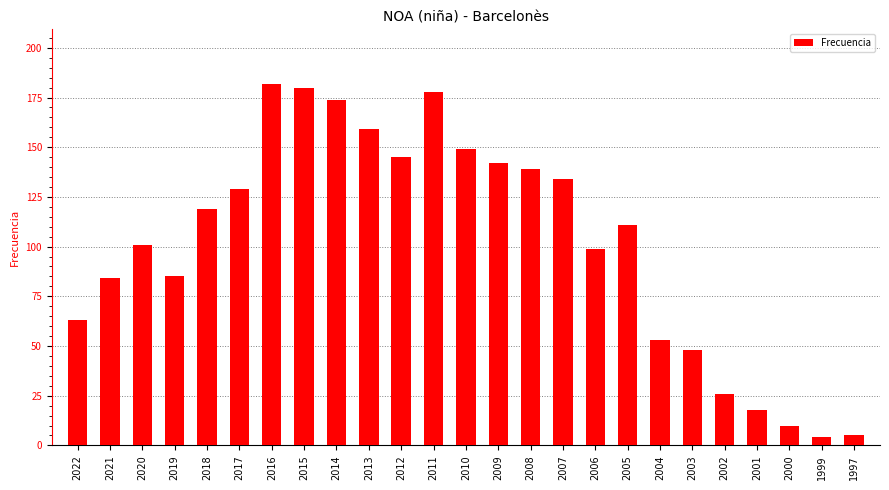

Reading left to right, transcribe all the data shown in this chart.

63	84	101	85	119	129	182	180	174	159	145	178	149	142	139	134	99	111	53	48	26	18	10	4	5